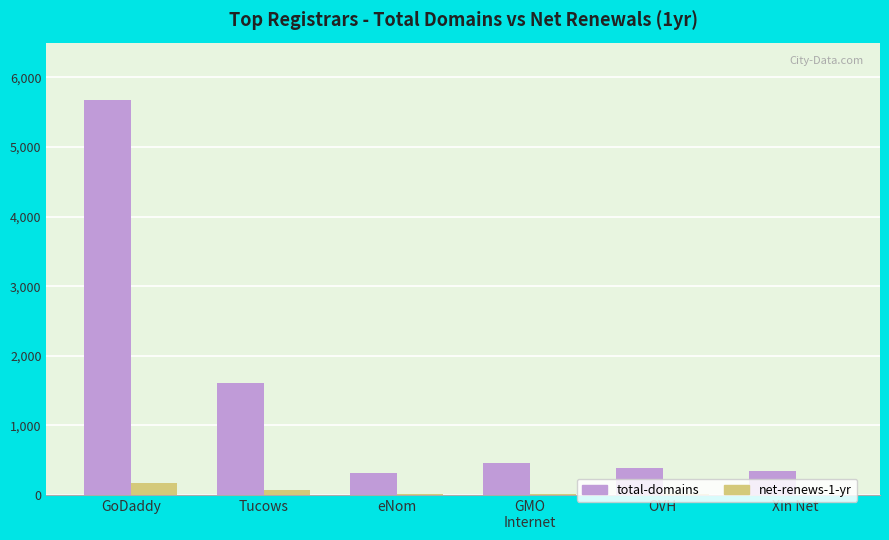

Which series has the largest total across all categories?

total-domains